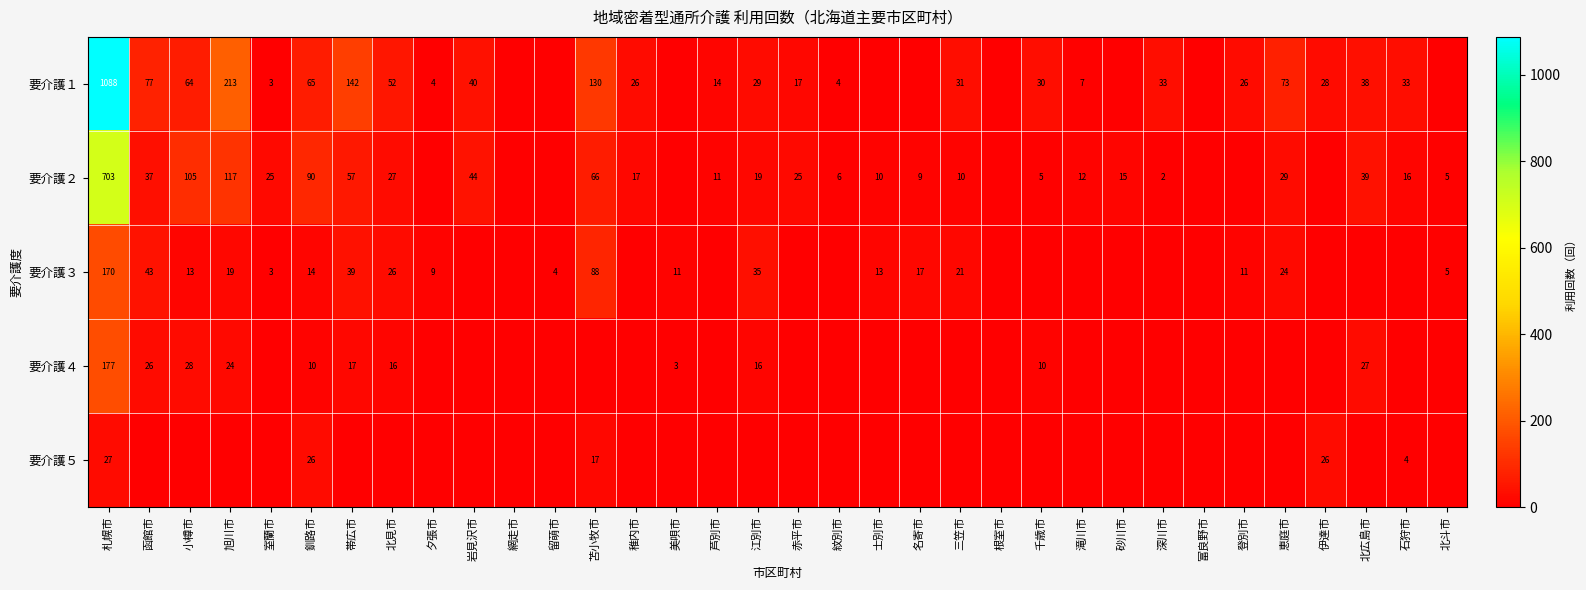

Which label corresponds to the smallest value in the chart?

網走市